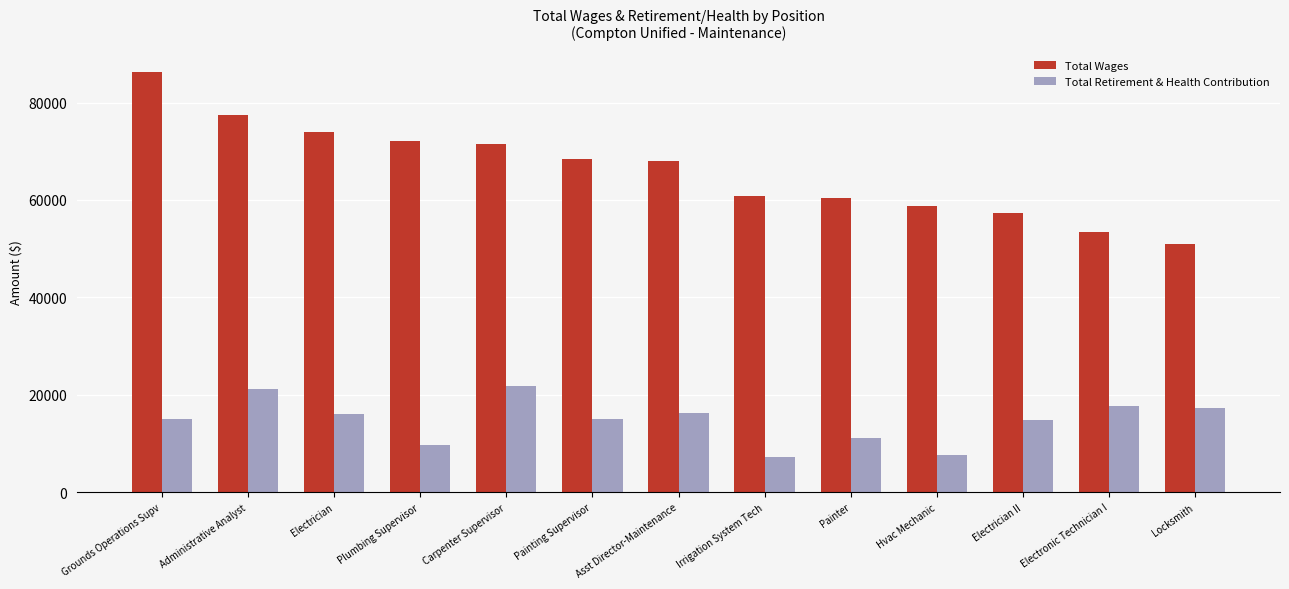

What is the sum of the Total Wages values at Carpenter Supervisor and Electrician II?

128759